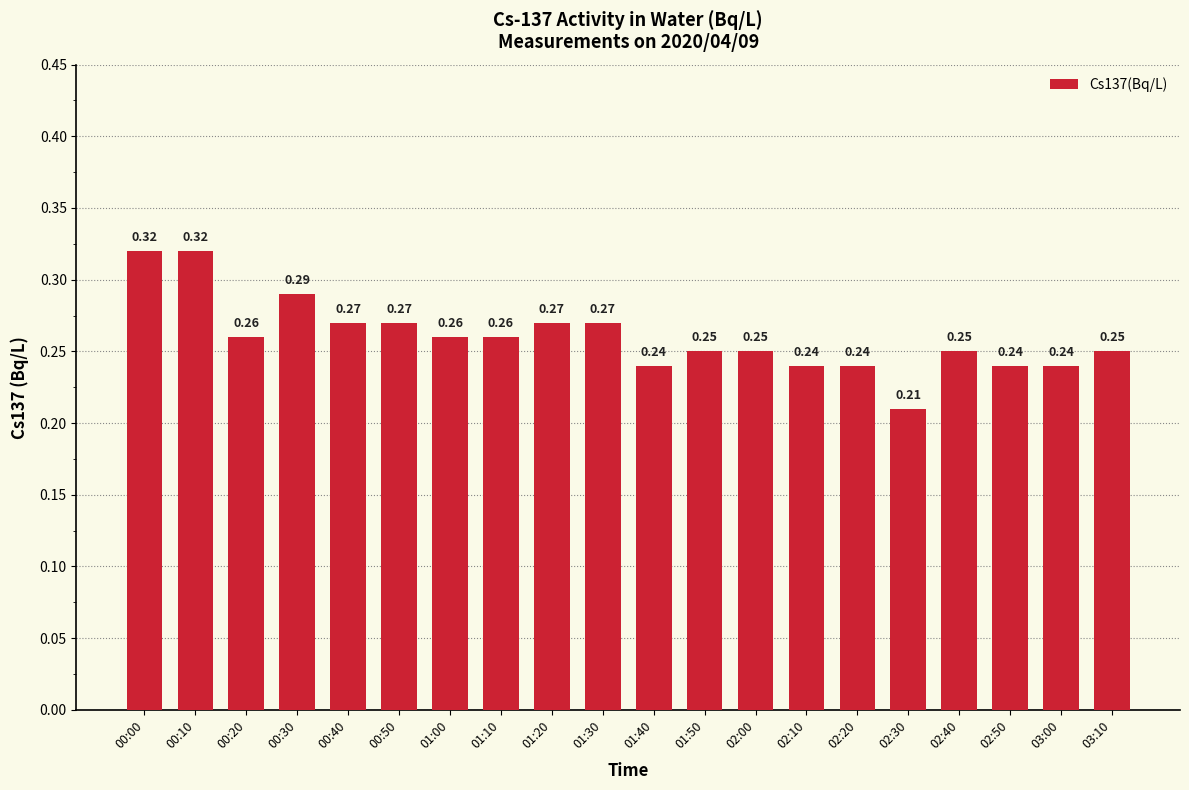

What is the change in value from 00:10 to 02:50?

-0.1